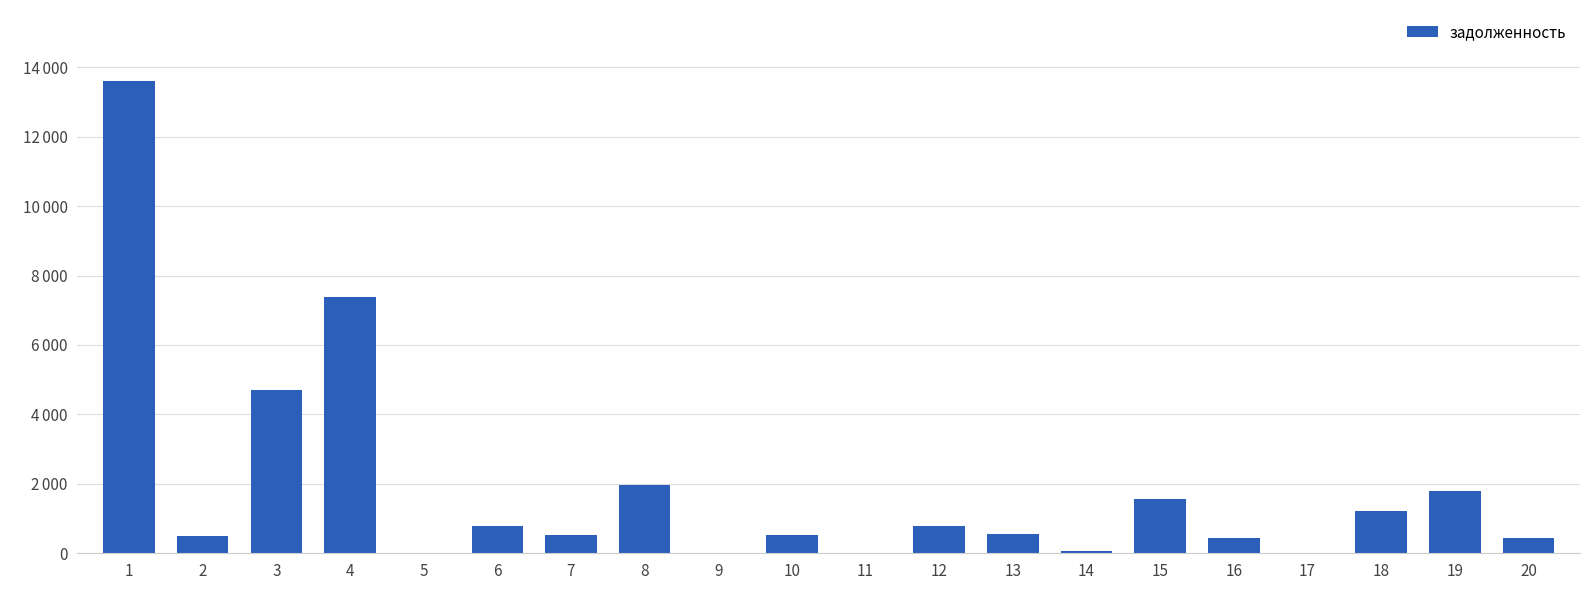

What is the greatest value displayed?

13606.9